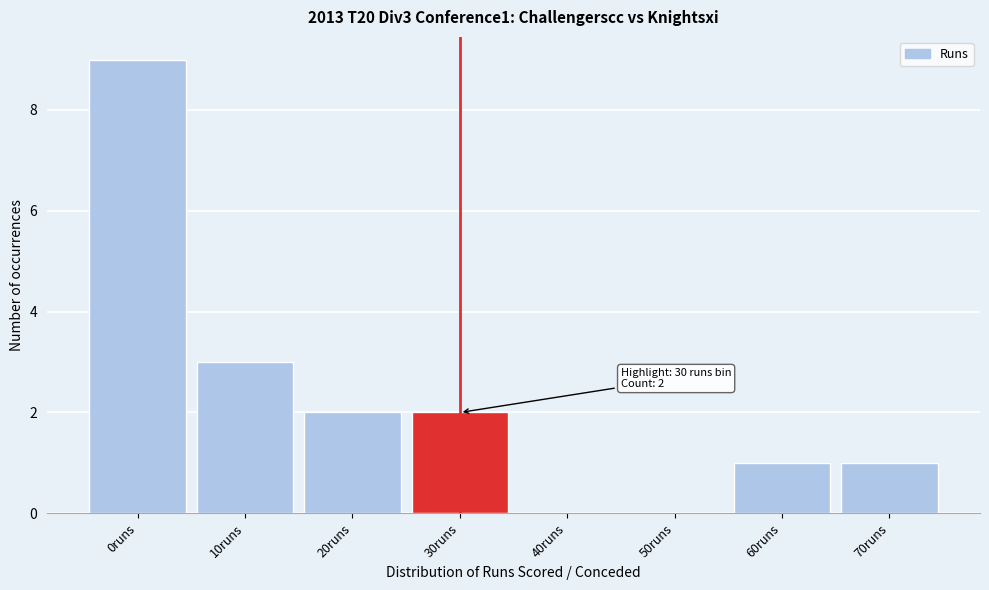

Reading left to right, transcribe all the data shown in this chart.

0runs=9	10runs=3	20runs=2	30runs=2	40runs=0	50runs=0	60runs=1	70runs=1